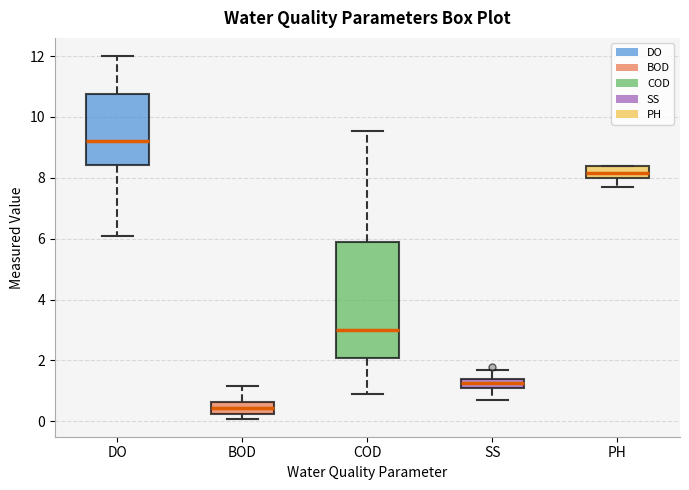

Comparing the boxes themselves (not the whiskers), which one is the tallest?

COD